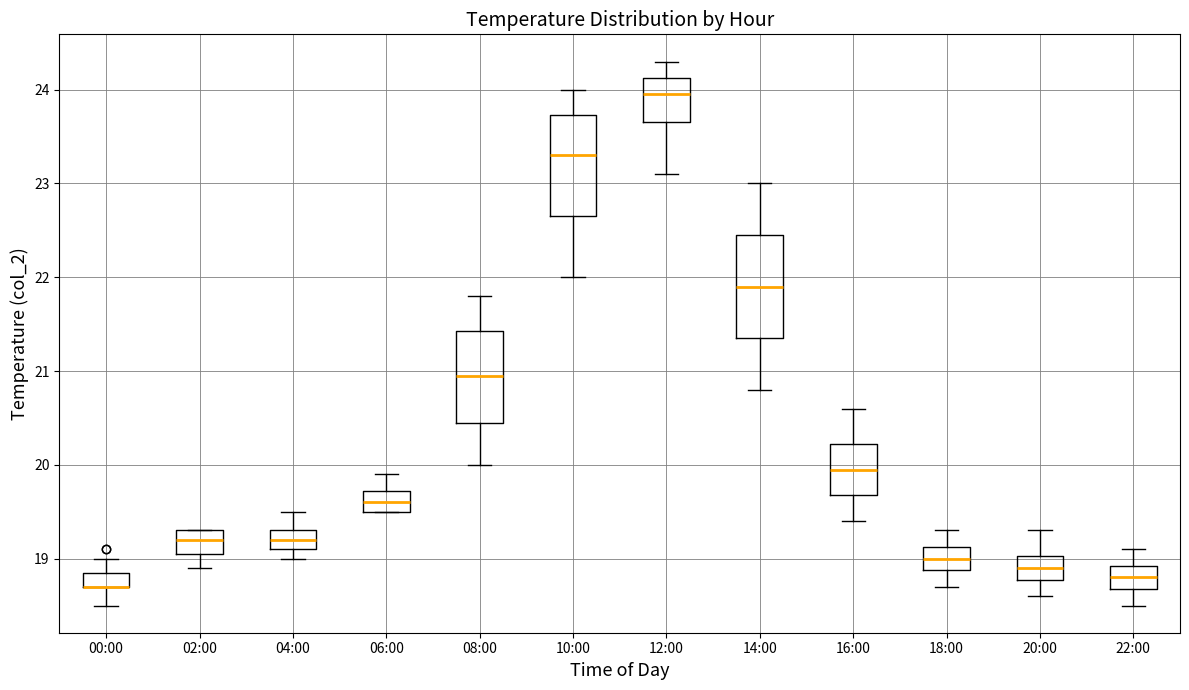

Where does the median line of the box for 06:00 sit on the y-axis? The values are not printed on the chart, so give them approximately, as read against the axis.

19.6